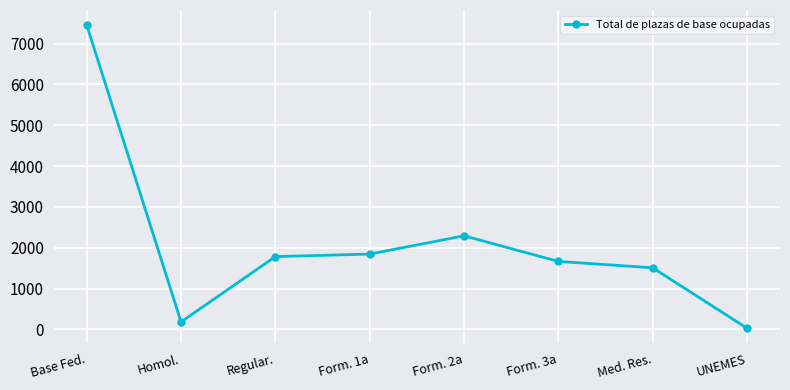

What is the label of the 3rd point from the right?

Form. 3a